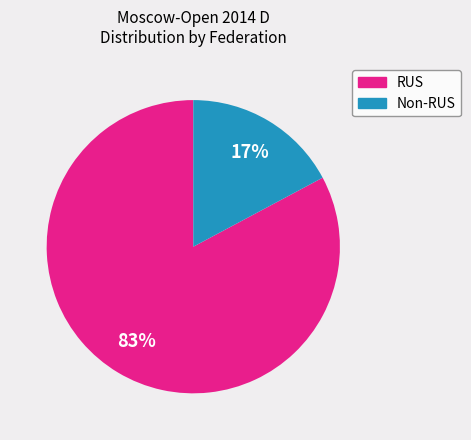

Is there any slice that represents more than half of the pie?

Yes